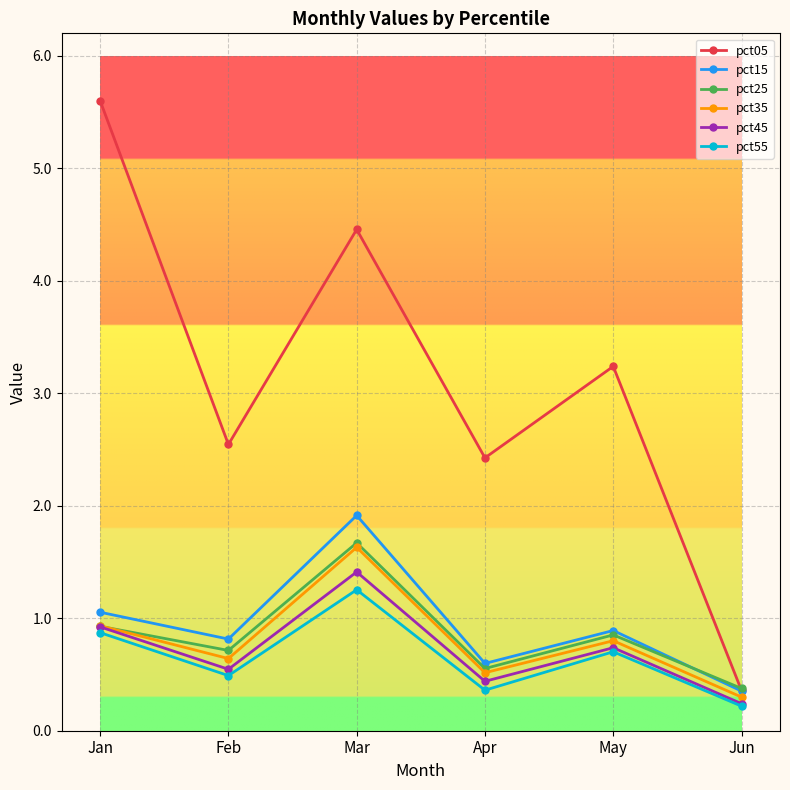

What is the sum of the pct35 values at May and Feb?

1.4